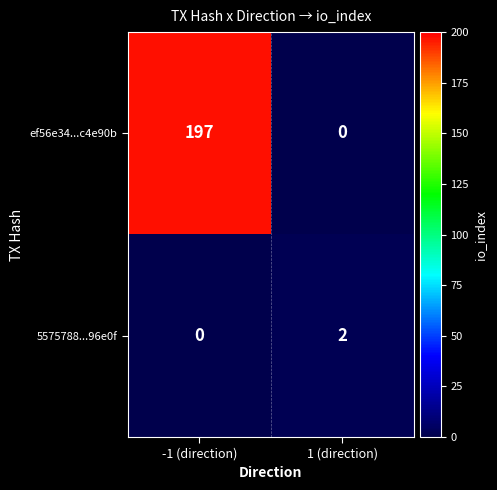

What is the spread (max minus min) of values at 1 (direction)?

2